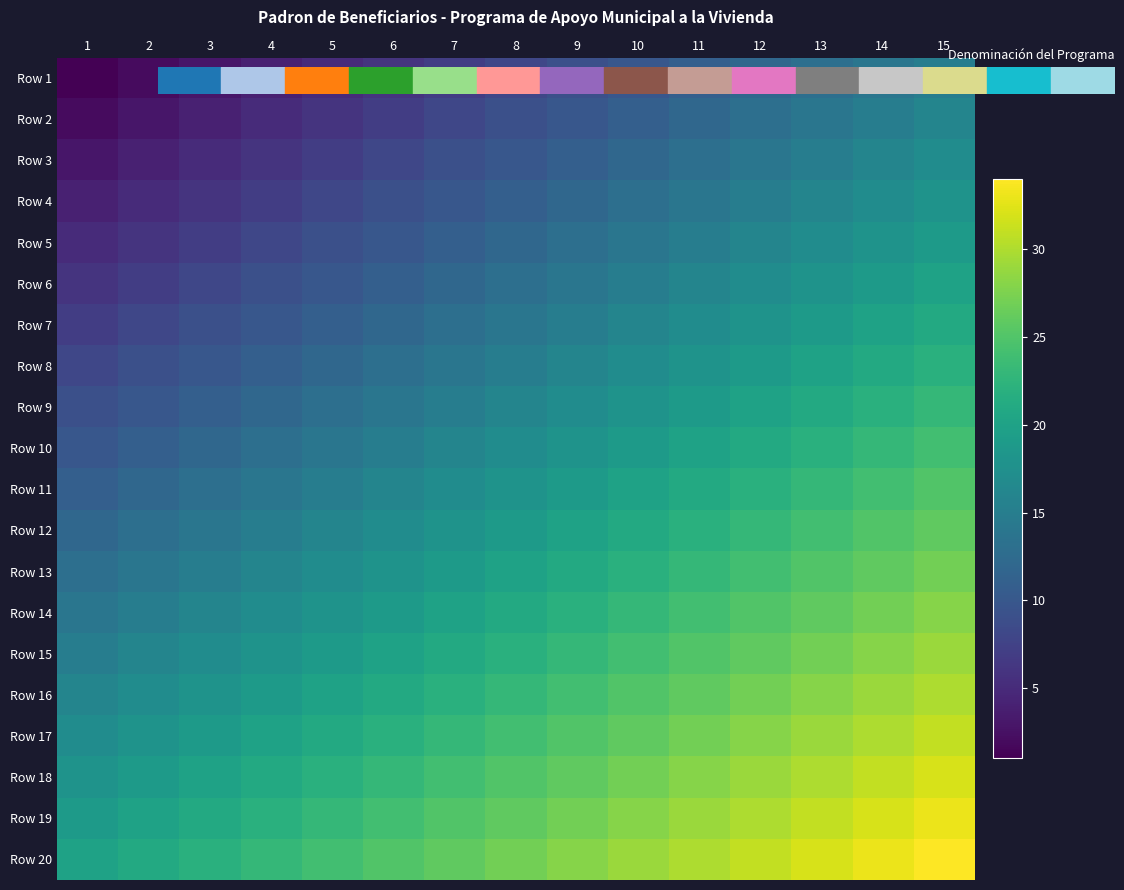

Which has a higher value, 7 or 9?

9